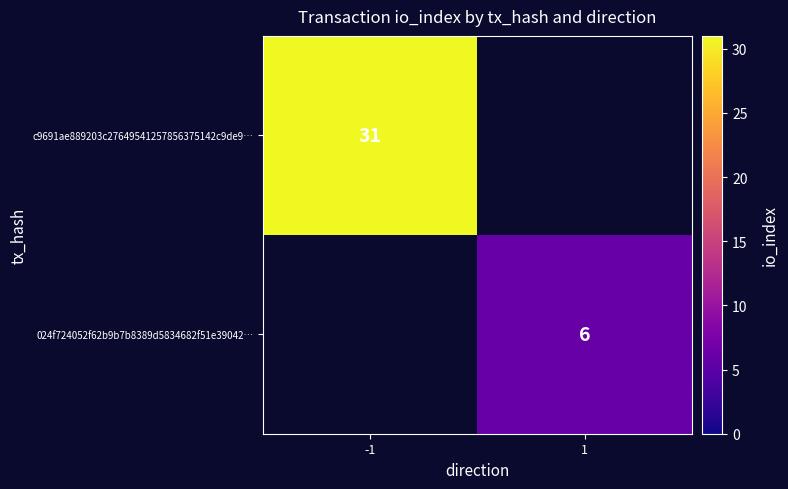

How many categories are shown in the chart?

2